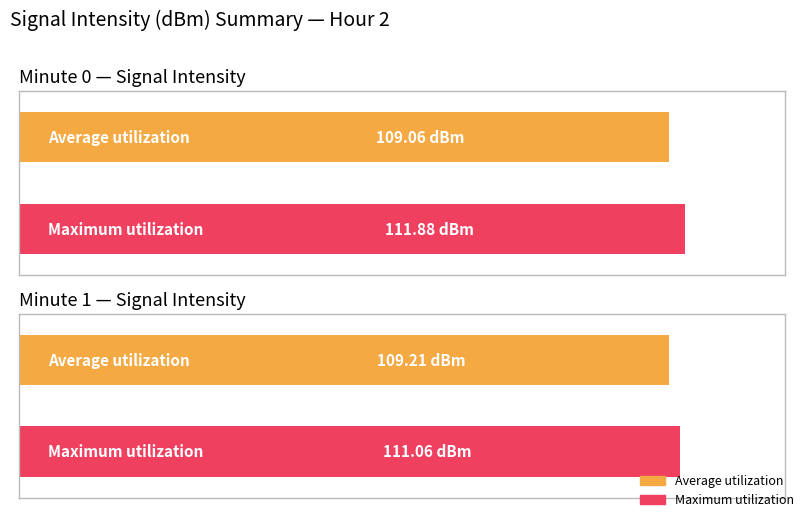

How many distinct data groups are displayed?

2